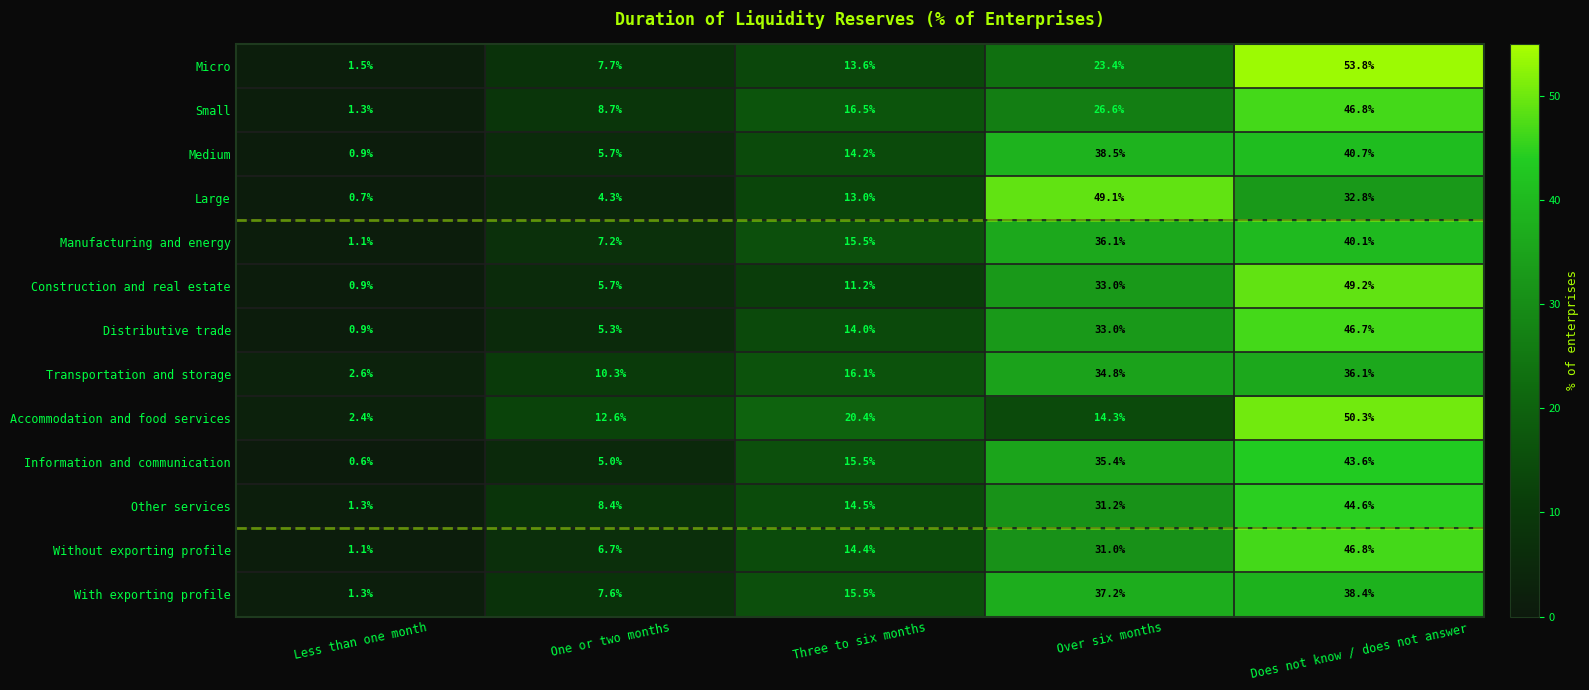

What is the difference between the maximum and minimum values in the Information and communication series?

43.0